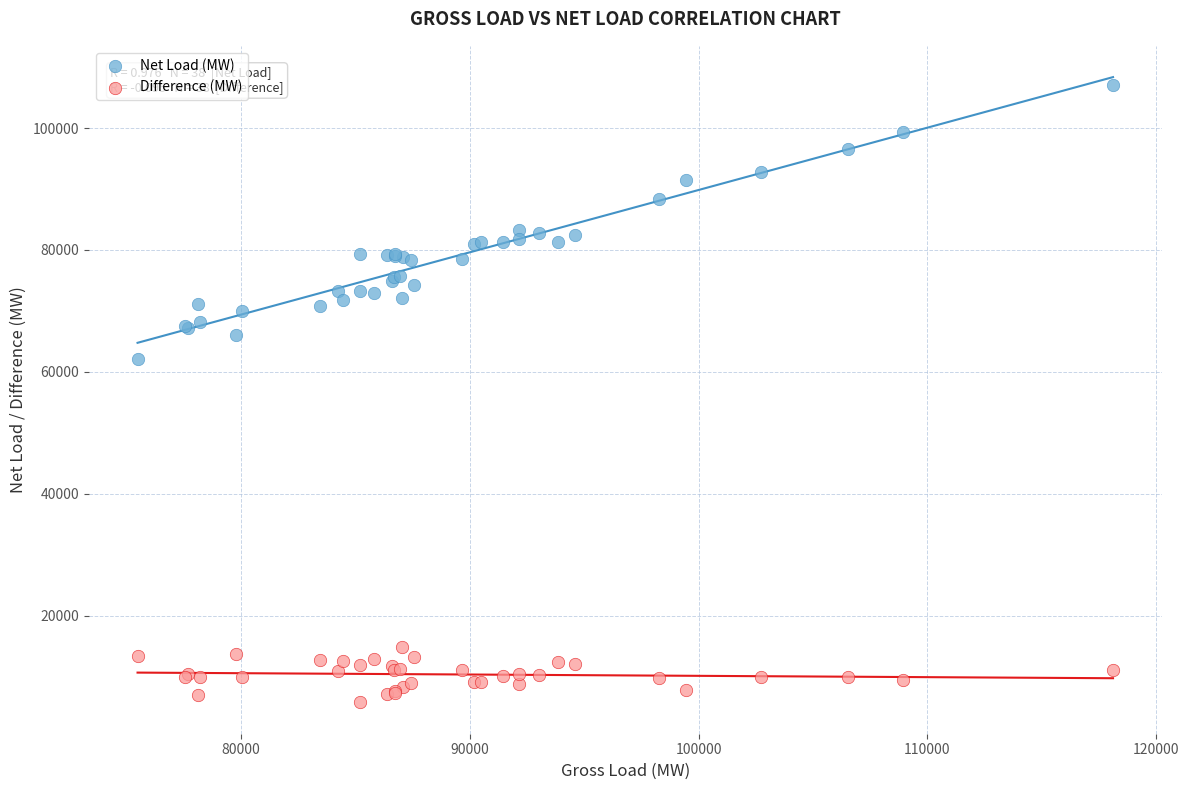

Which series reaches the maximum Y coordinate?

Net Load (MW)